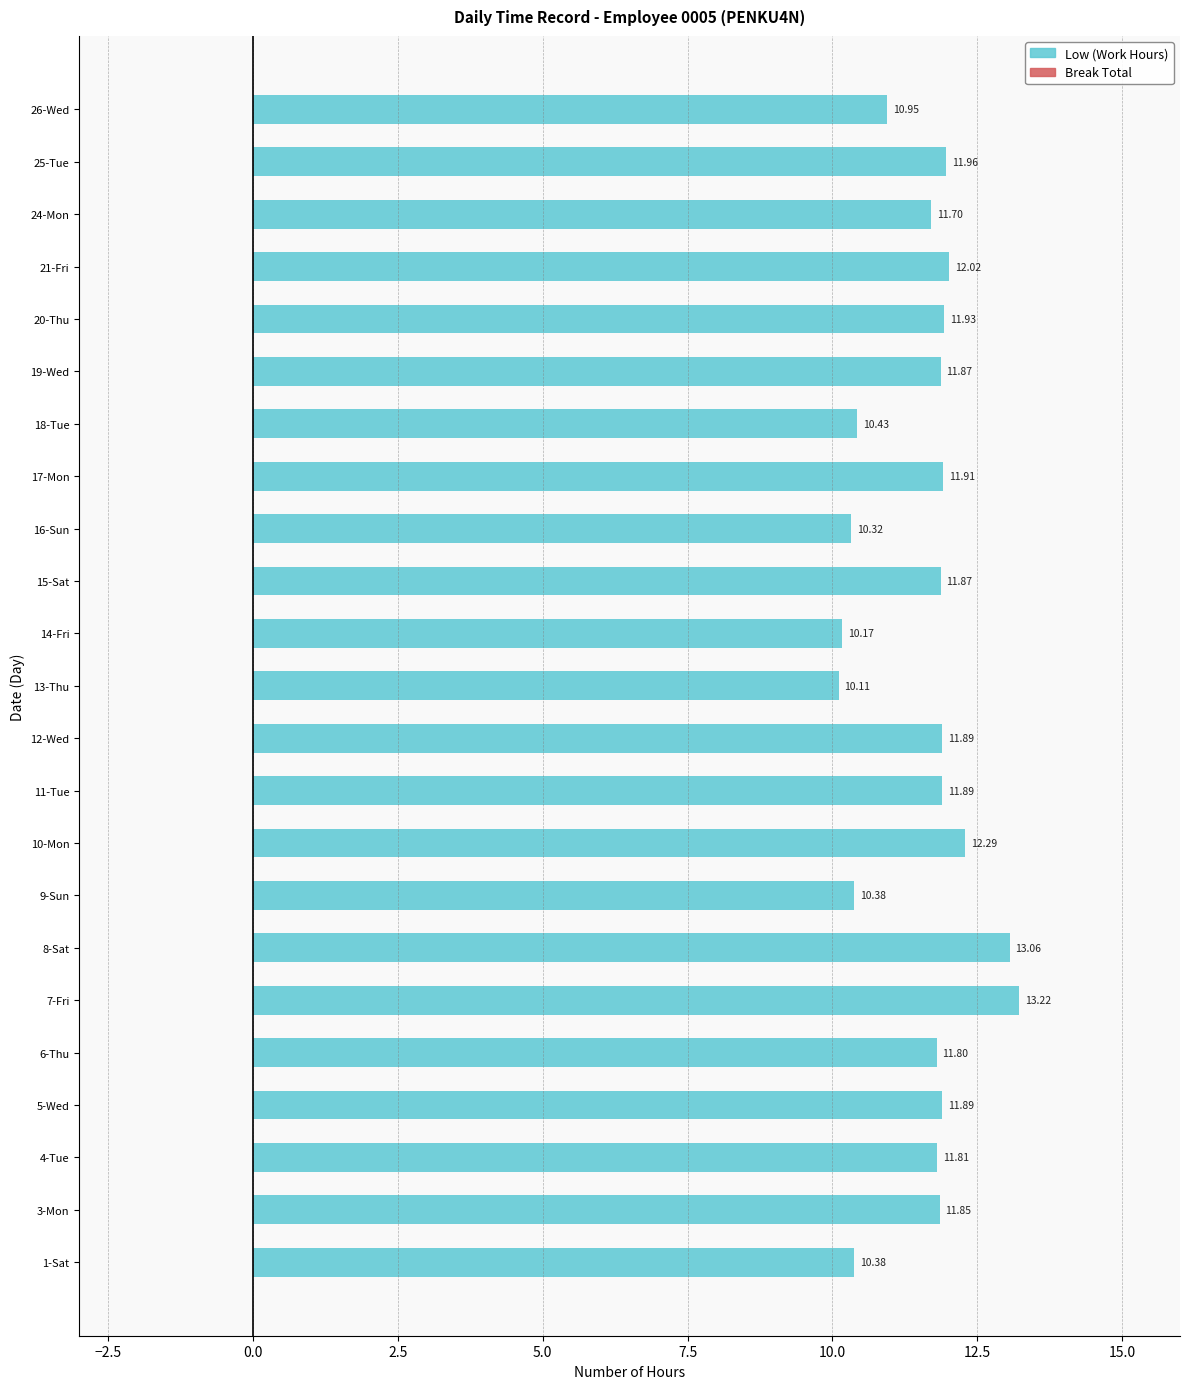

What is the average value?

11.6